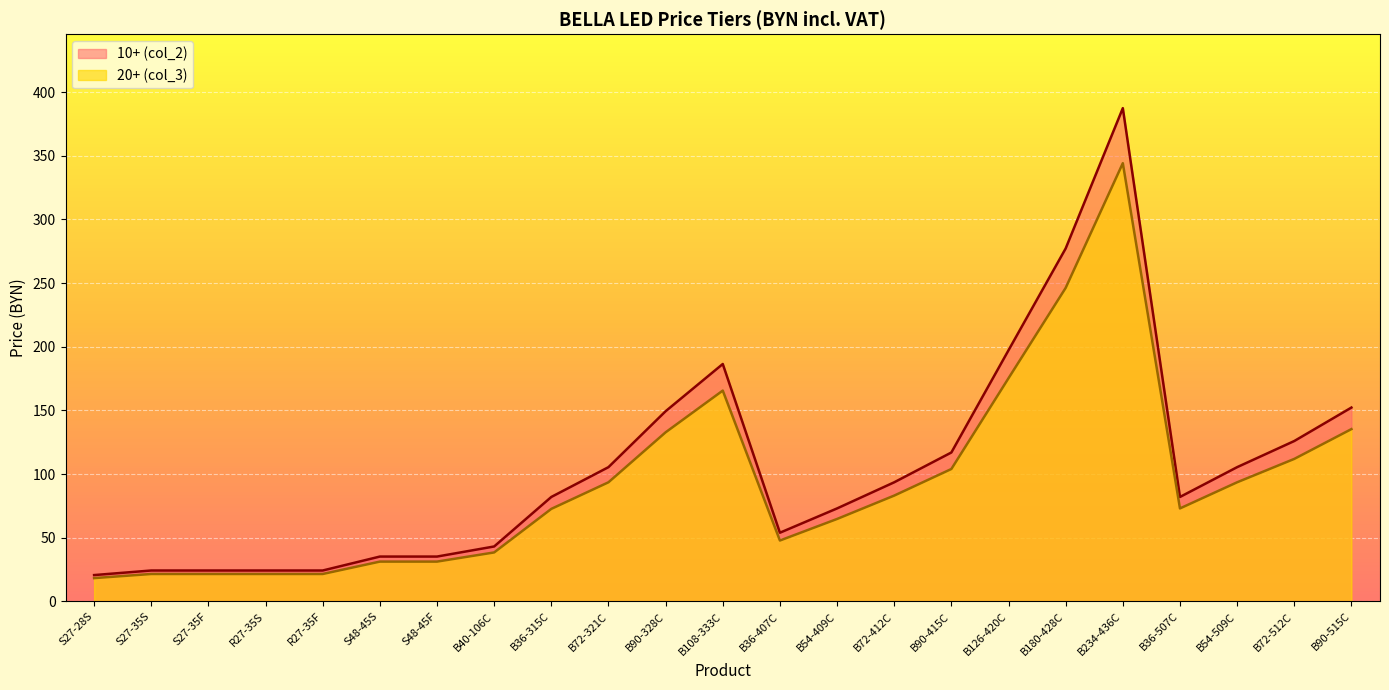

How many interior local peaks does the 10+ (col_2) series have?

2